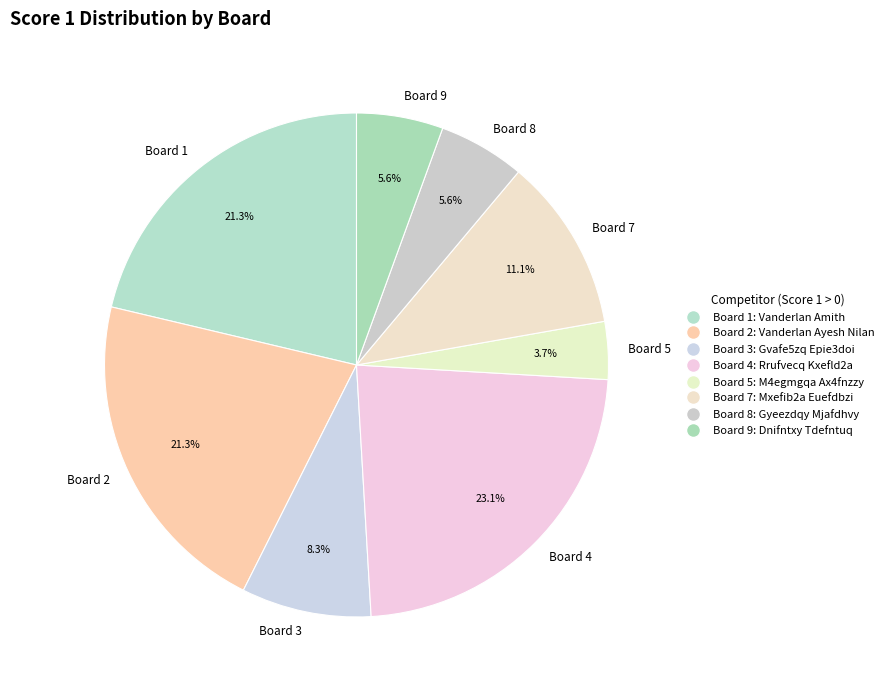

Do Board 3 and Board 7 together represent more than half of the pie?

No